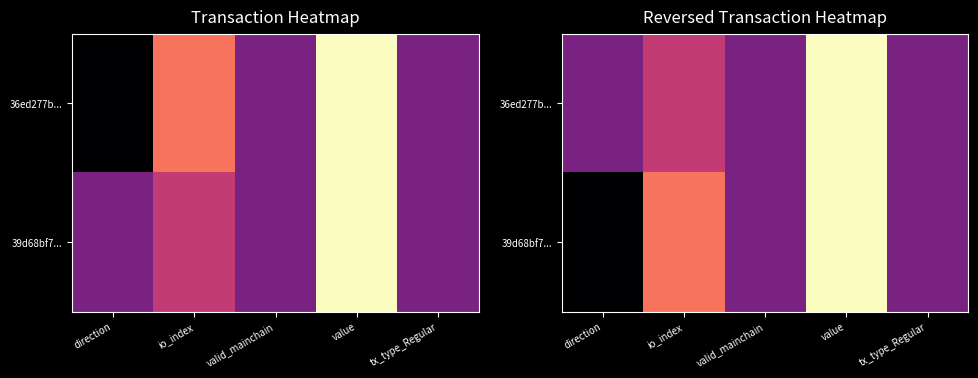

Which category has the lowest value in the 36ed277b... series?

direction